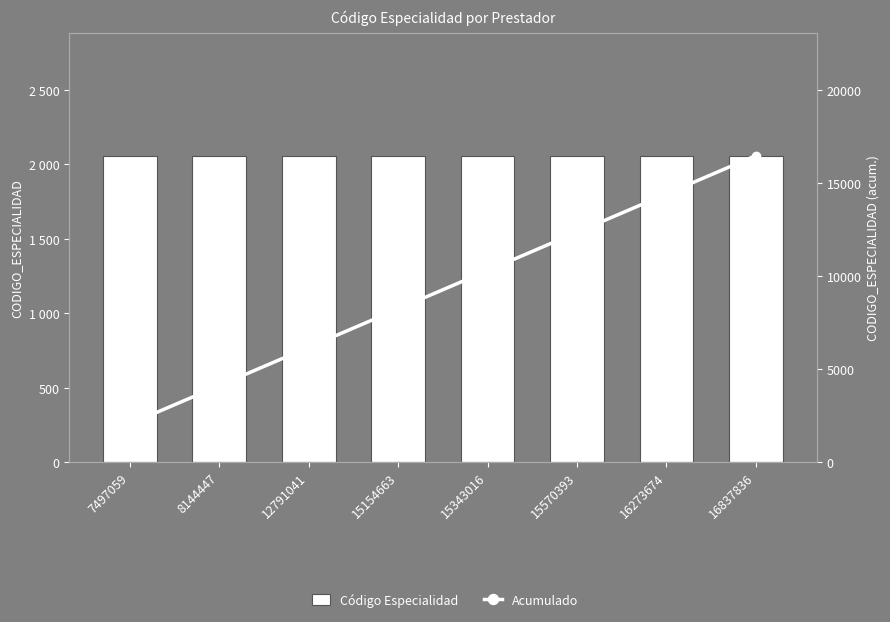

At which label does CODIGO_ESPECIALIDAD reach its peak?

7497059